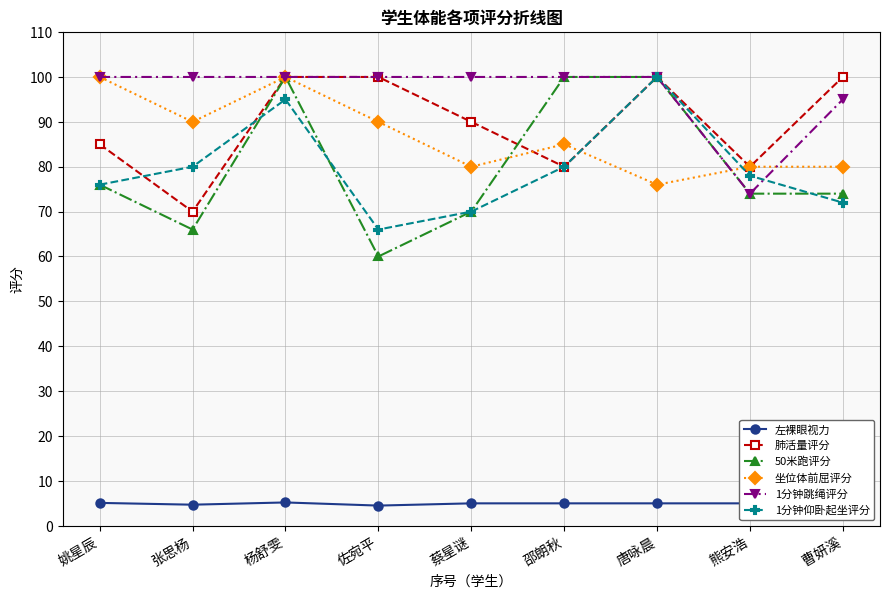

Which label corresponds to the largest value in the chart?

杨舒雯